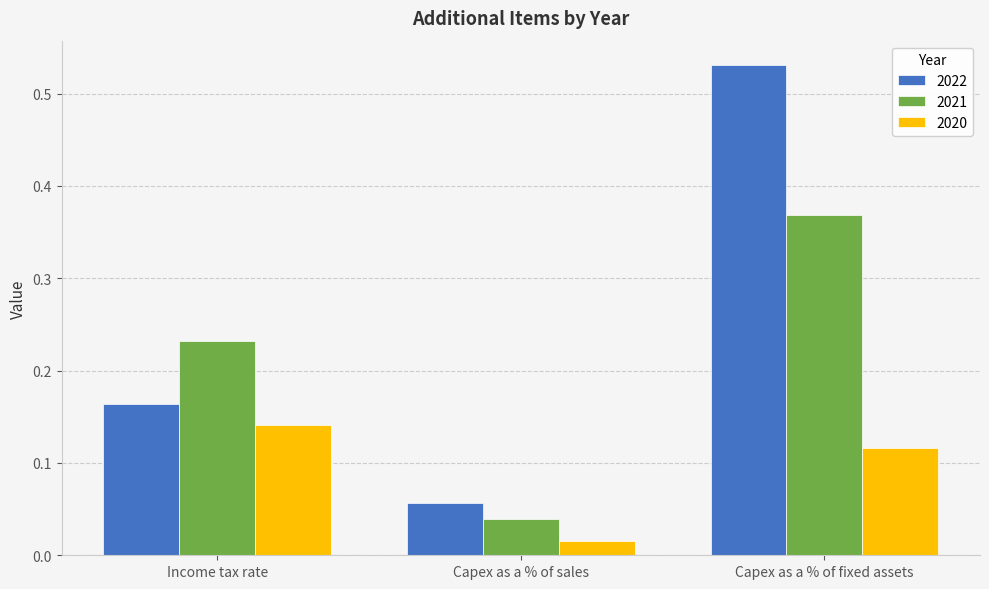

Count the number of categories in the chart.

3